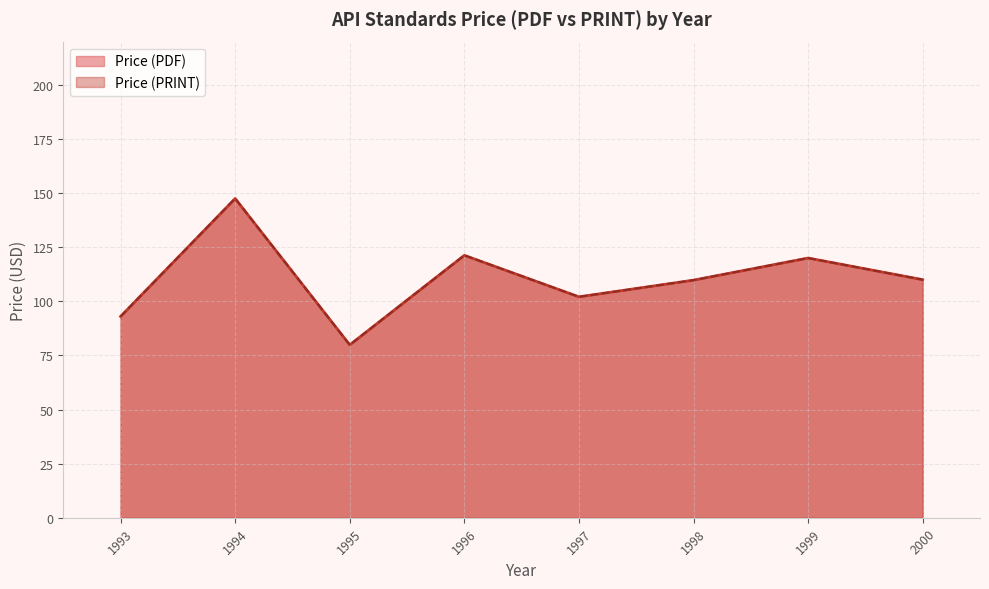

What is the total value across all series at 1997?

218